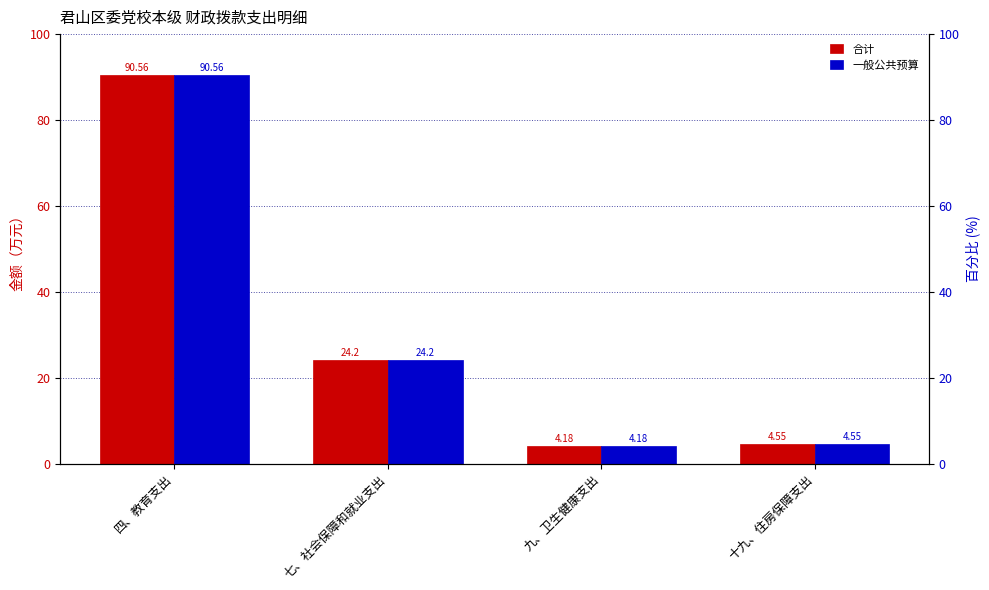

How many values in the 合计 series are below 24?

2